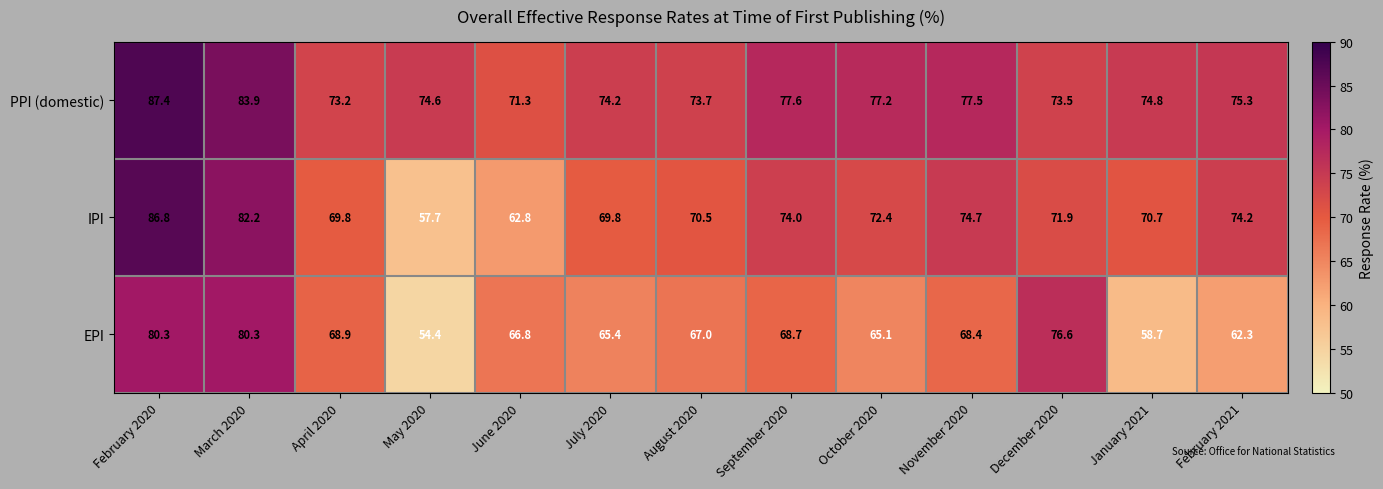

List the series in order of their peak value, highest first.

PPI (domestic), IPI, EPI